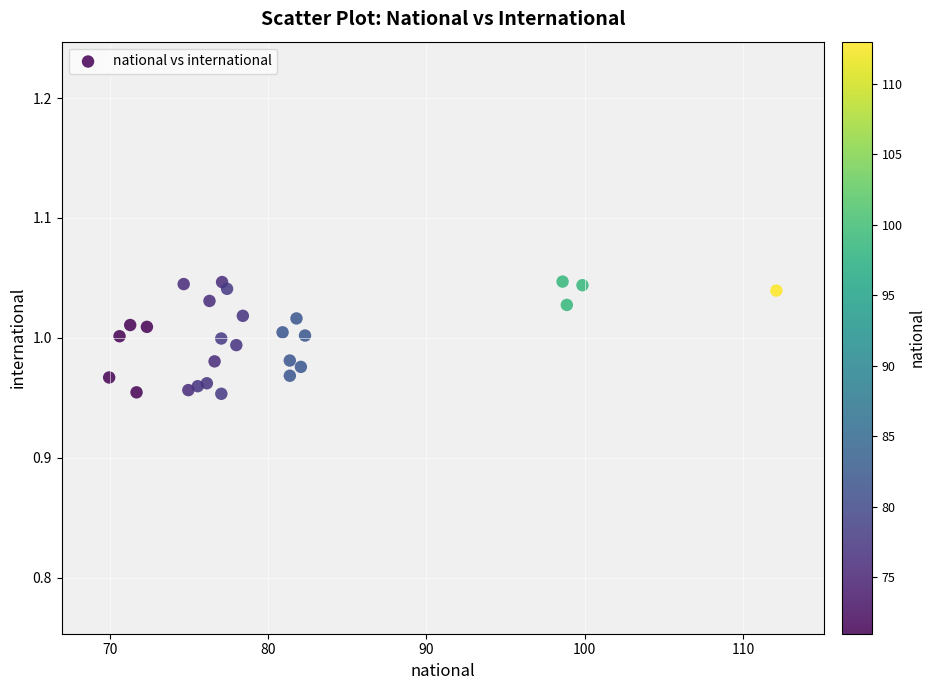

What is the range of X values (max minus min)?

42.1